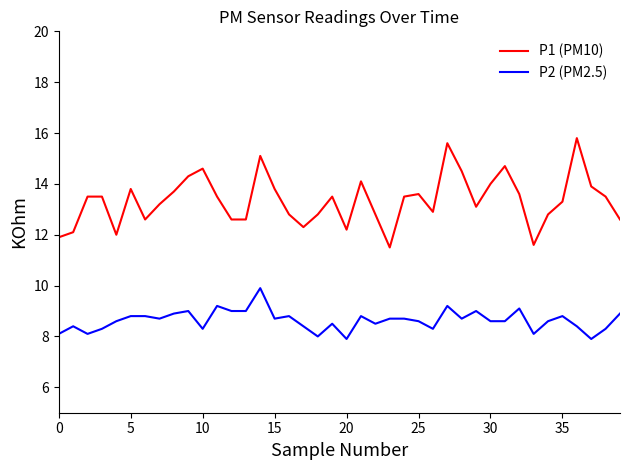

What is the difference between the maximum and minimum values in the P2 (PM2.5) series?

2.0